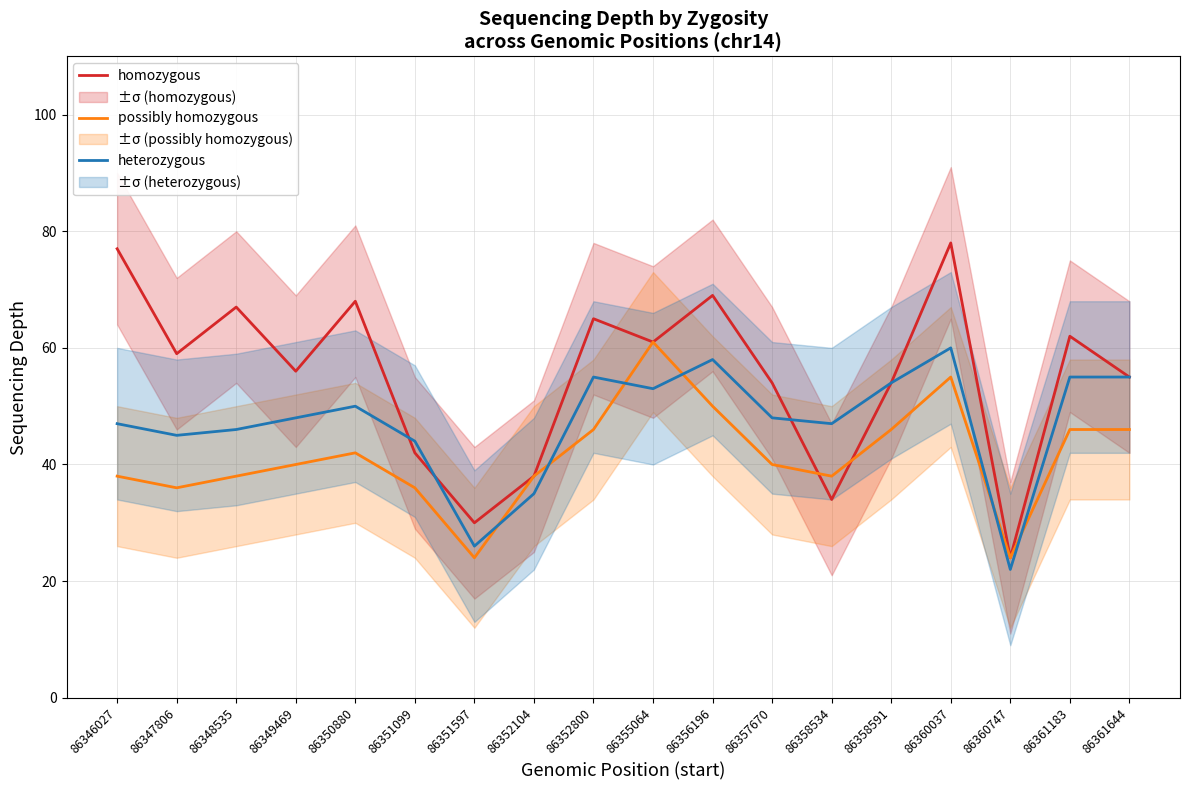

In possibly homozygous, how many points are lower than both neighbors (excluding endpoints)?

4